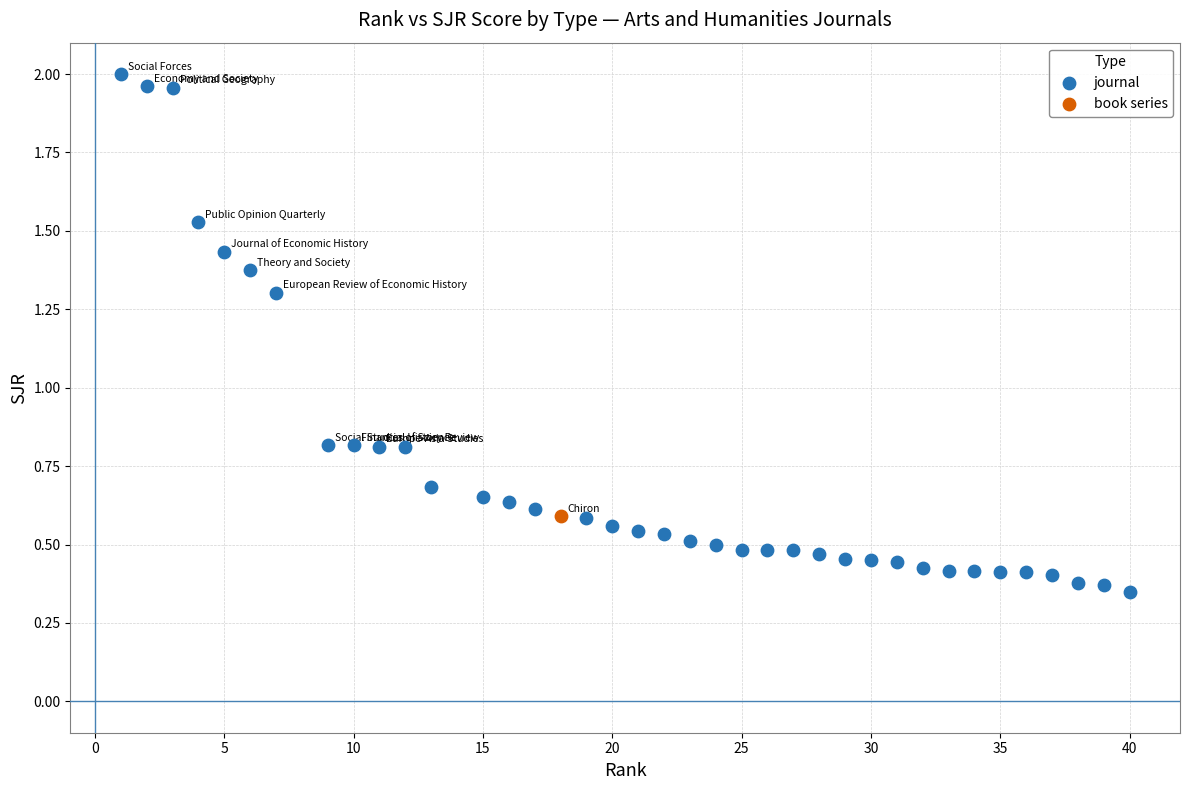

What are all the series names shown in the legend?

journal, book series